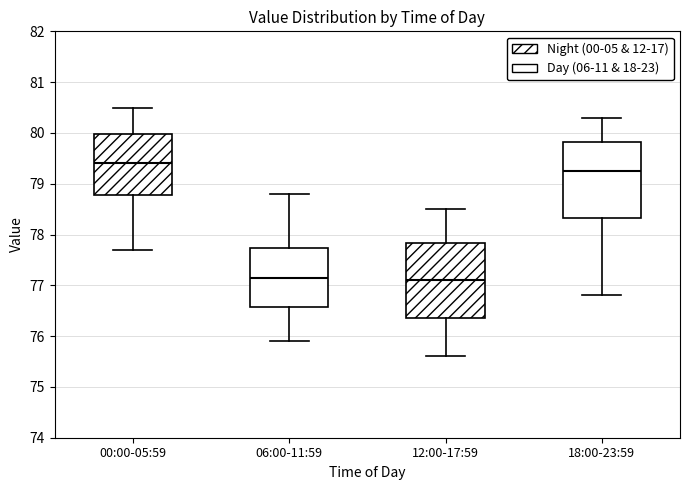

Reading left to right, read every box against the y-axis: the position of its median line, the range the box covers, and the ends of its whiskers. The values are not printed on the chart, so give them approximately, as read against the axis.

00:00-05:59: median 79.4, box 78.8 to 80.0, whiskers 77.7 to 80.5
06:00-11:59: median 77.2, box 76.6 to 77.7, whiskers 75.9 to 78.8
12:00-17:59: median 77.1, box 76.4 to 77.8, whiskers 75.6 to 78.5
18:00-23:59: median 79.3, box 78.3 to 79.8, whiskers 76.8 to 80.3